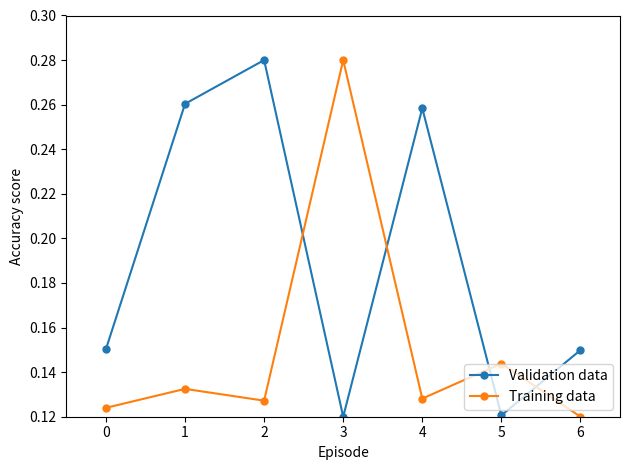

Count the Training data values in the range 0 to 1.

7